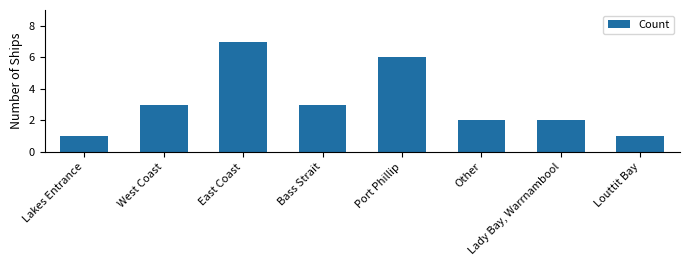

What is the label of the 6th bar from the right?

East Coast